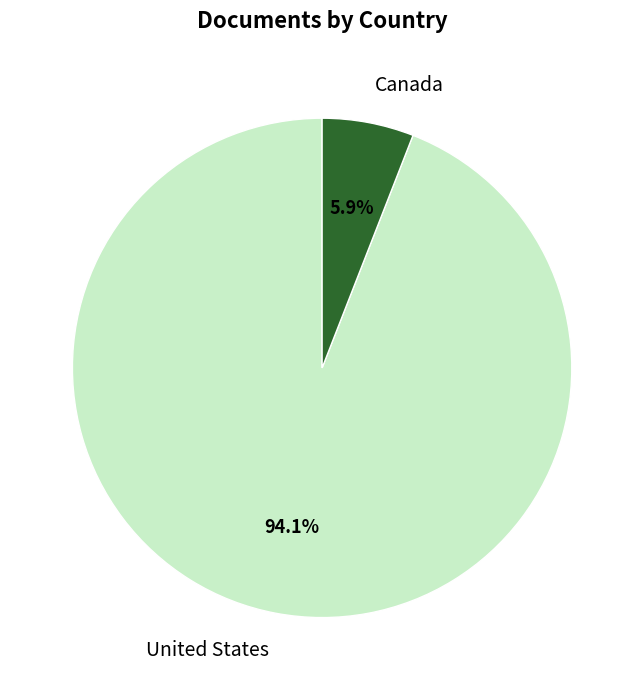

Rank the categories by value from lowest to highest.

Canada, United States